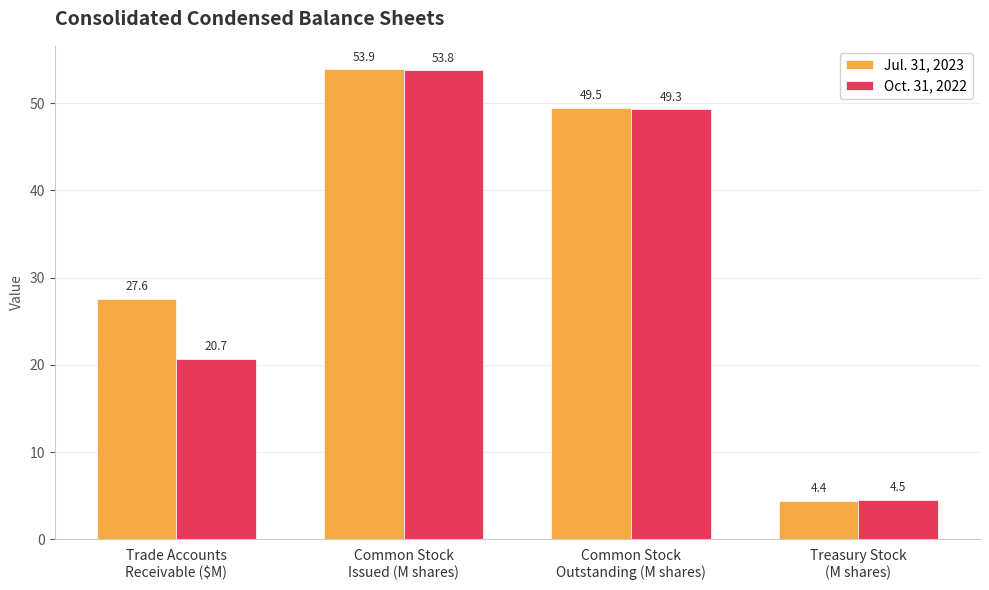

The Jul. 31, 2023 series shows 36.2 at Trade Accounts
Receivable ($M). True or false?

False